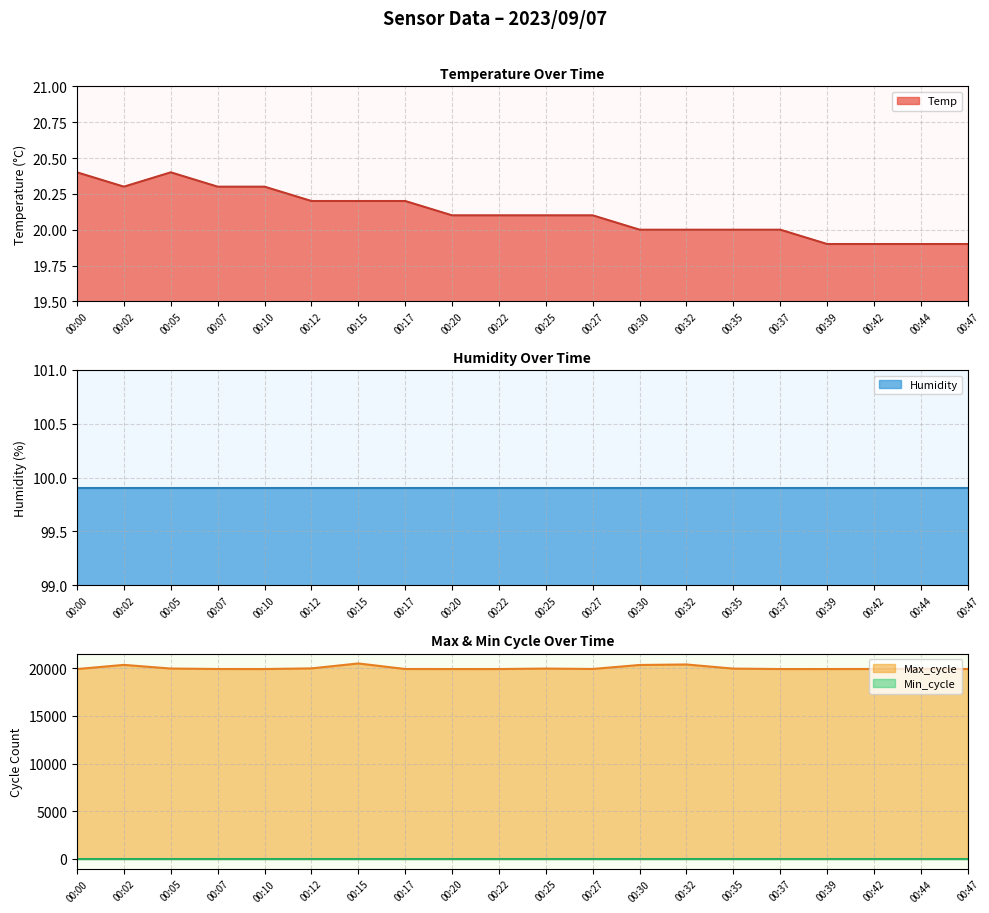

What is the value of the Temp point at the 15th from the left?

20.0